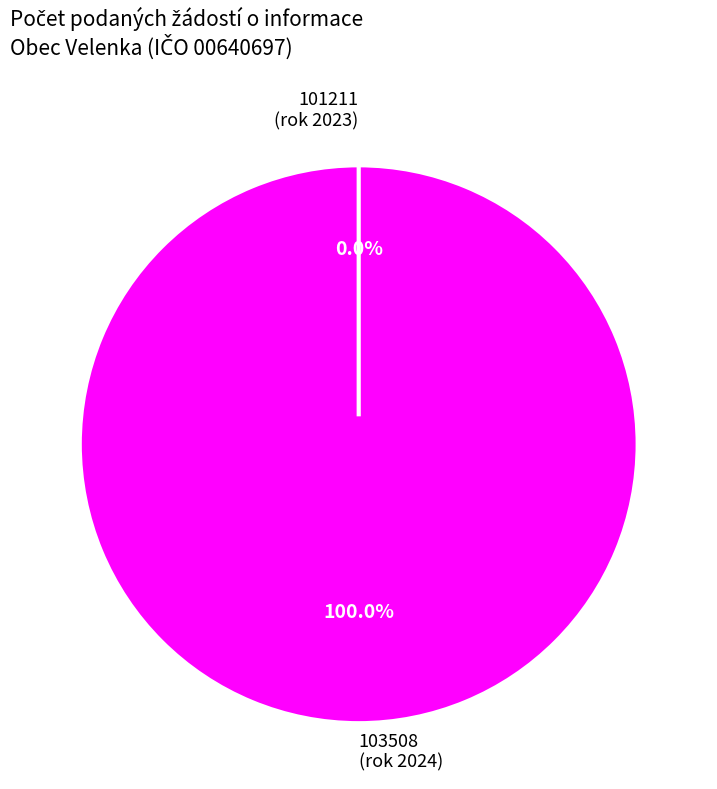

Rank the categories by value from lowest to highest.

Počet podaných žádostí o informace
(rok 2023, ID 101211), Počet podaných žádostí o informace
(rok 2024, ID 103508)